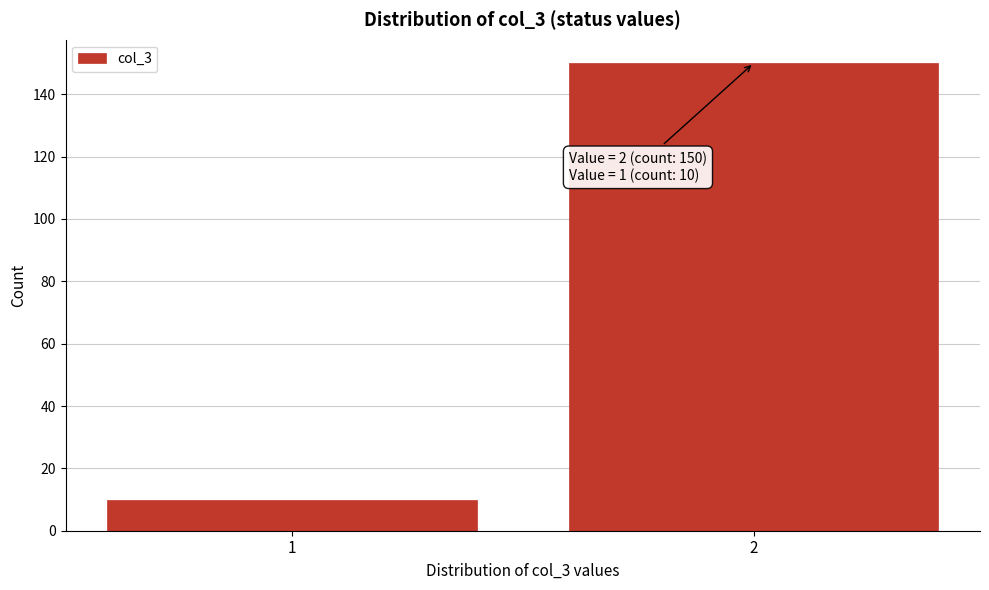

Reading left to right, list all the values displayed in this chart.

1=10	2=150